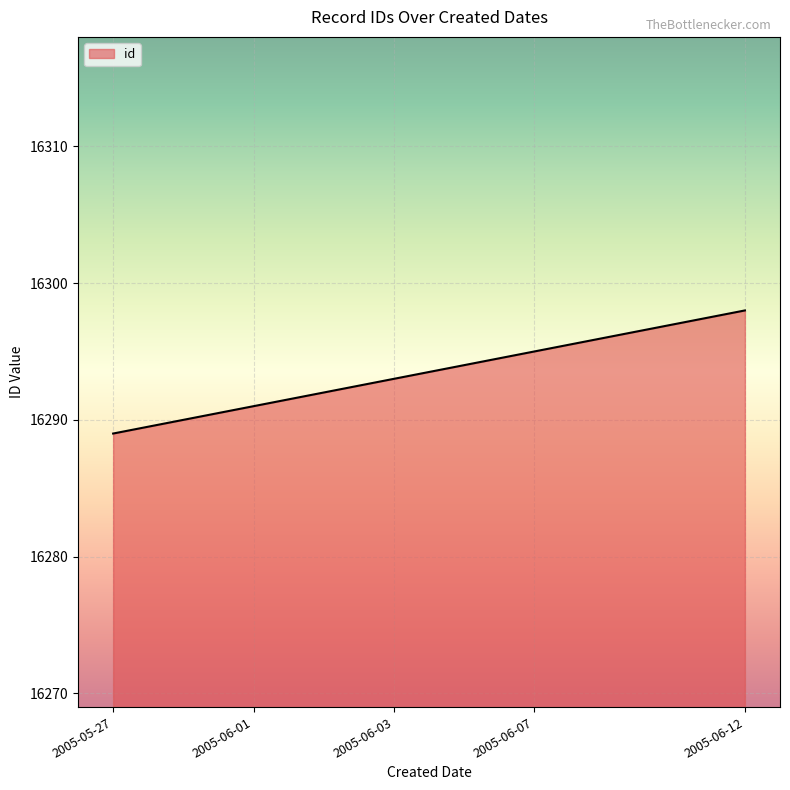

What is the difference between the maximum and minimum values?

9